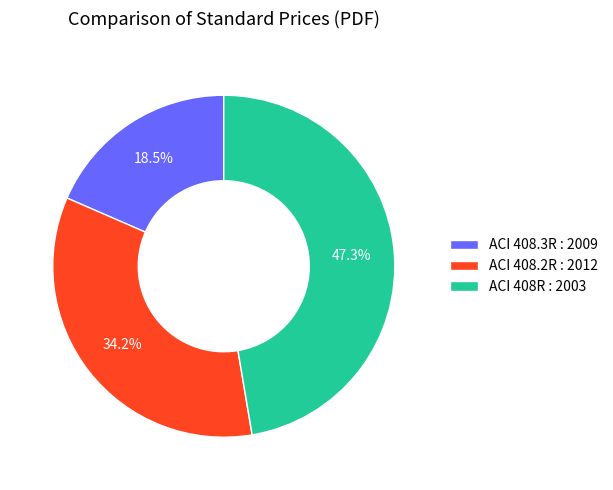

To the nearest percent, what is the combined percentage of ACI 408.3R : 2009 and ACI 408.2R : 2012?

53%